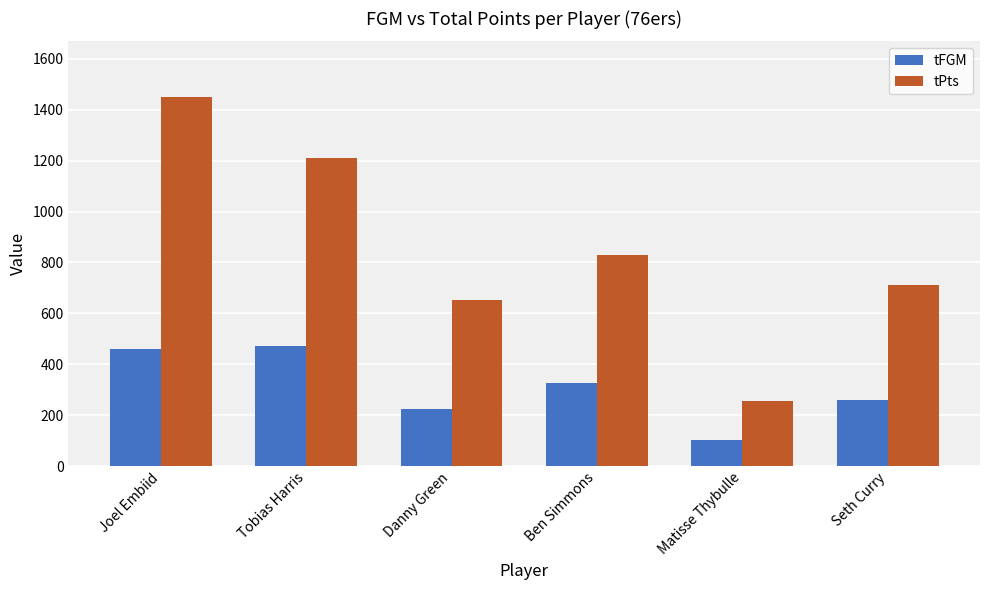

What are all the series names shown in the legend?

tFGM, tPts